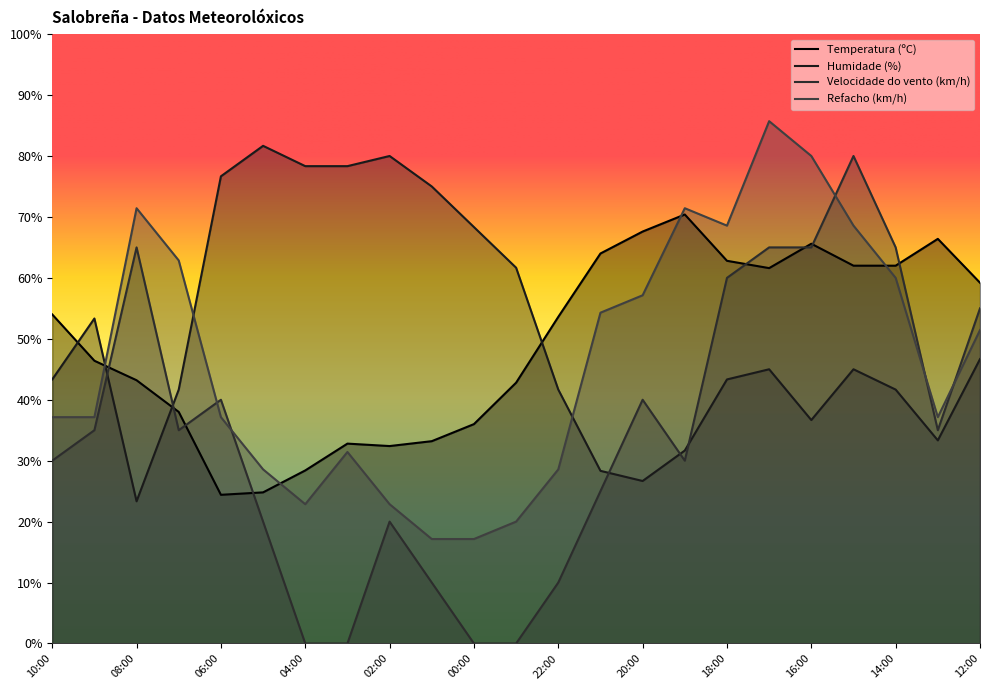

What is the label of the 23rd point from the right?

10:00